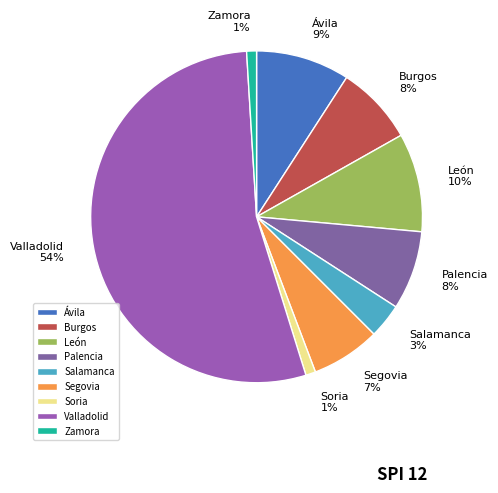

Is it true that Ávila is 9% of the pie?

True